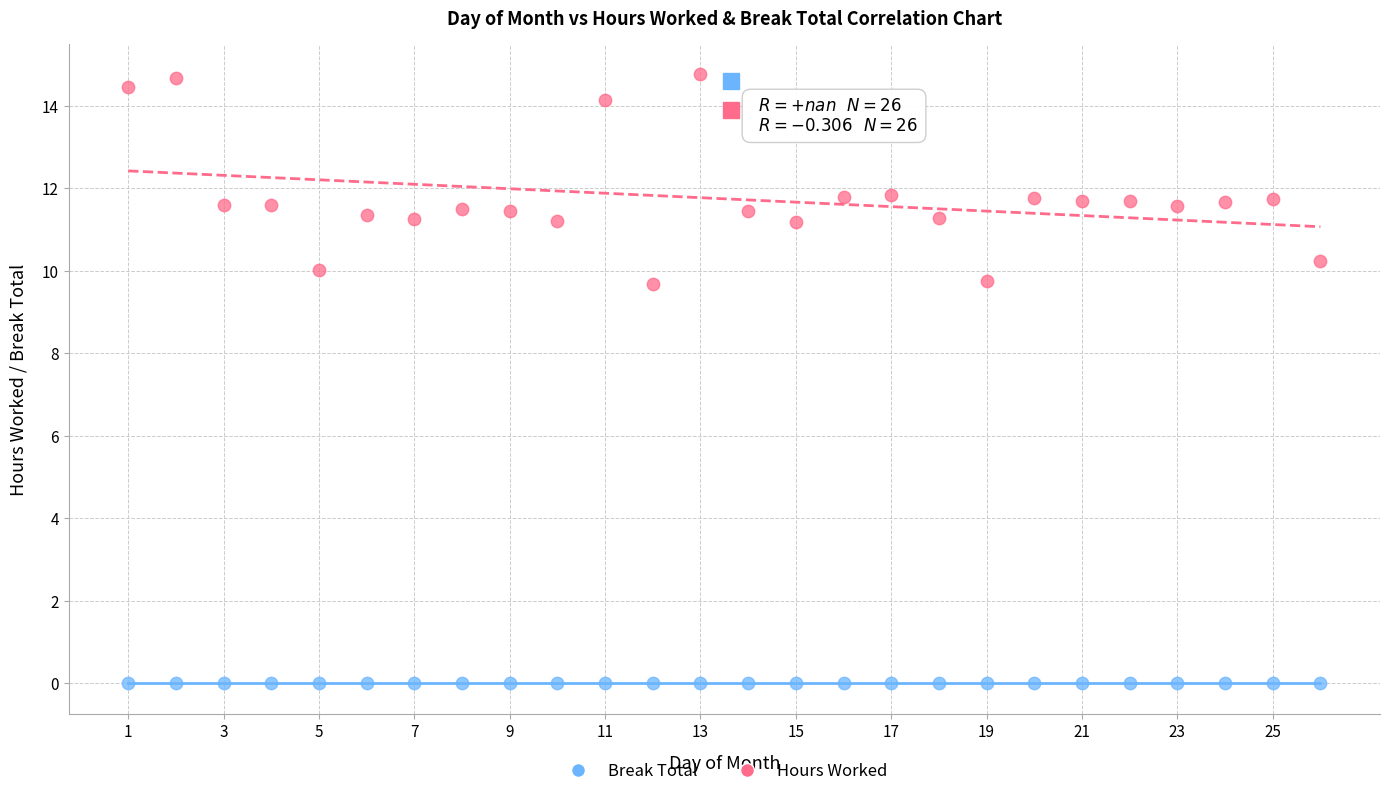

Which series contains the lowest Y value?

Break Total